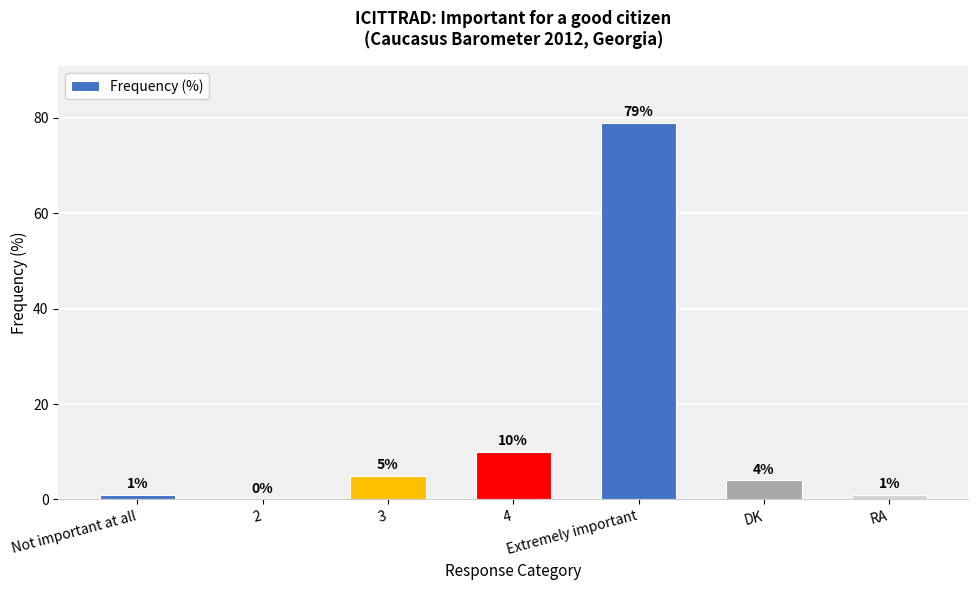

Which has a higher value, 2 or Not important at all?

Not important at all